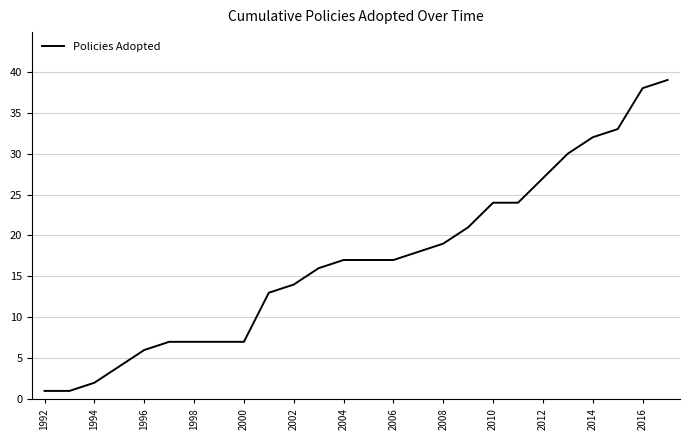

What is the greatest value displayed?

39